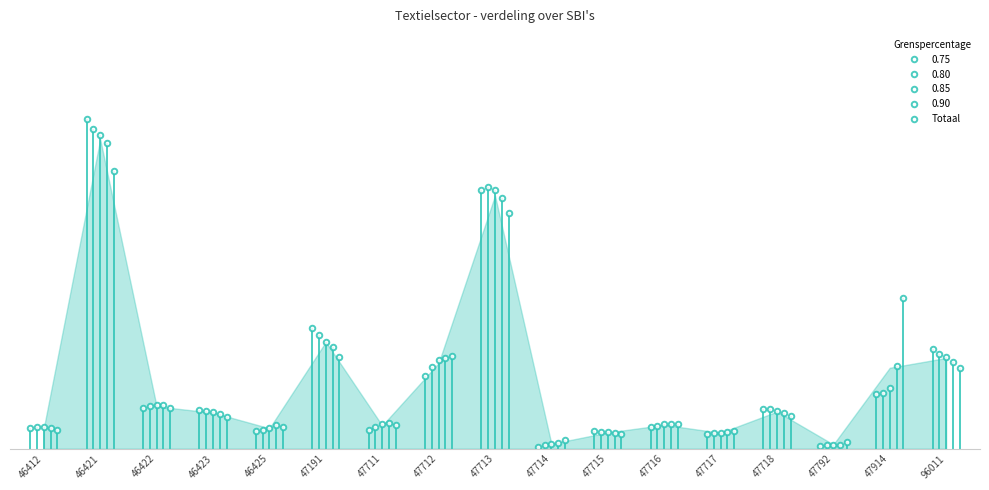

Reading left to right, transcribe all the data shown in this chart.

0.75: 0.0	0.3	0.0	0.0	0.0	0.1	0.0	0.1	0.2	0.0	0.0	0.0	0.0	0.0	0.0	0.0	0.1
0.80: 0.0	0.3	0.0	0.0	0.0	0.1	0.0	0.1	0.2	0.0	0.0	0.0	0.0	0.0	0.0	0.0	0.1
0.85: 0.0	0.3	0.0	0.0	0.0	0.1	0.0	0.1	0.2	0.0	0.0	0.0	0.0	0.0	0.0	0.1	0.1
0.90: 0.0	0.3	0.0	0.0	0.0	0.1	0.0	0.1	0.2	0.0	0.0	0.0	0.0	0.0	0.0	0.1	0.1
Totaal: 0.0	0.2	0.0	0.0	0.0	0.1	0.0	0.1	0.2	0.0	0.0	0.0	0.0	0.0	0.0	0.1	0.1